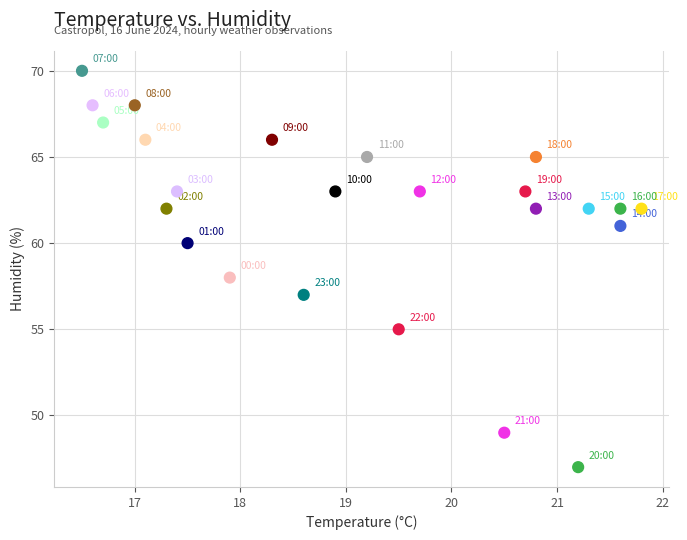

What is the range of Y values (max minus min)?

23